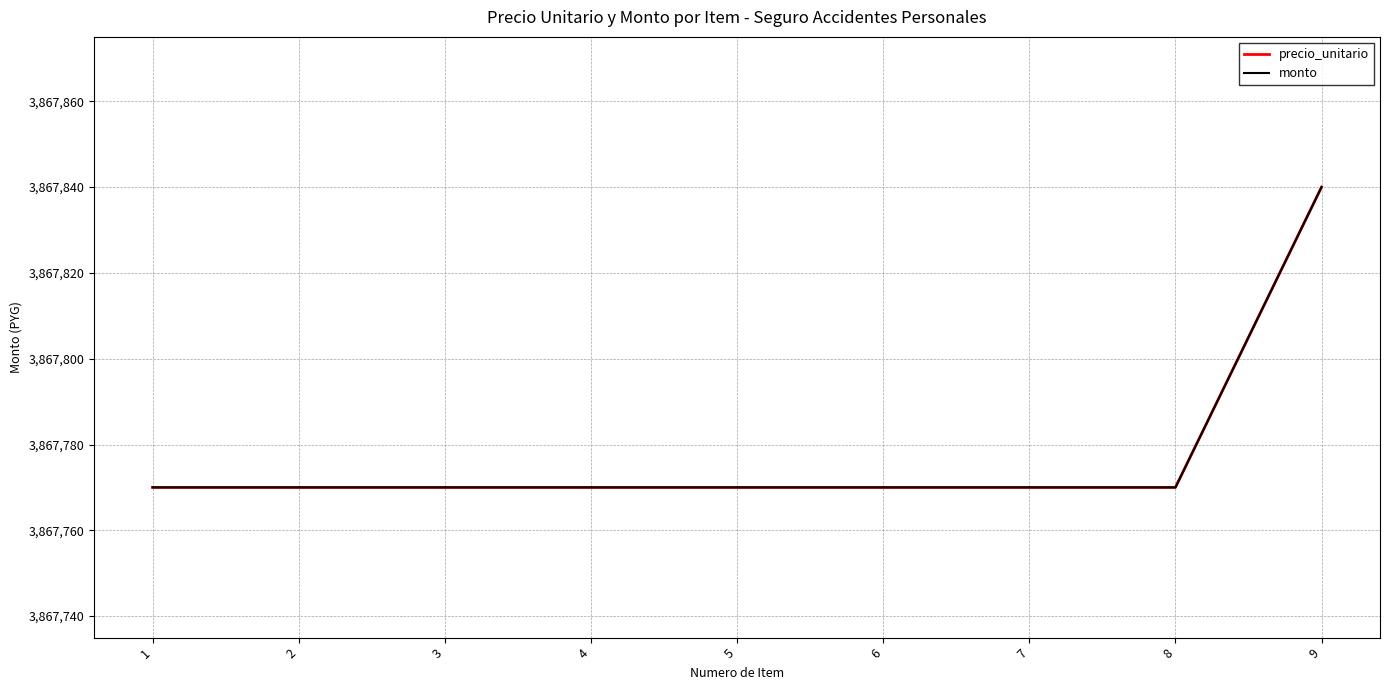

What is the sum of the precio_unitario values at 1 and 3?

7735540